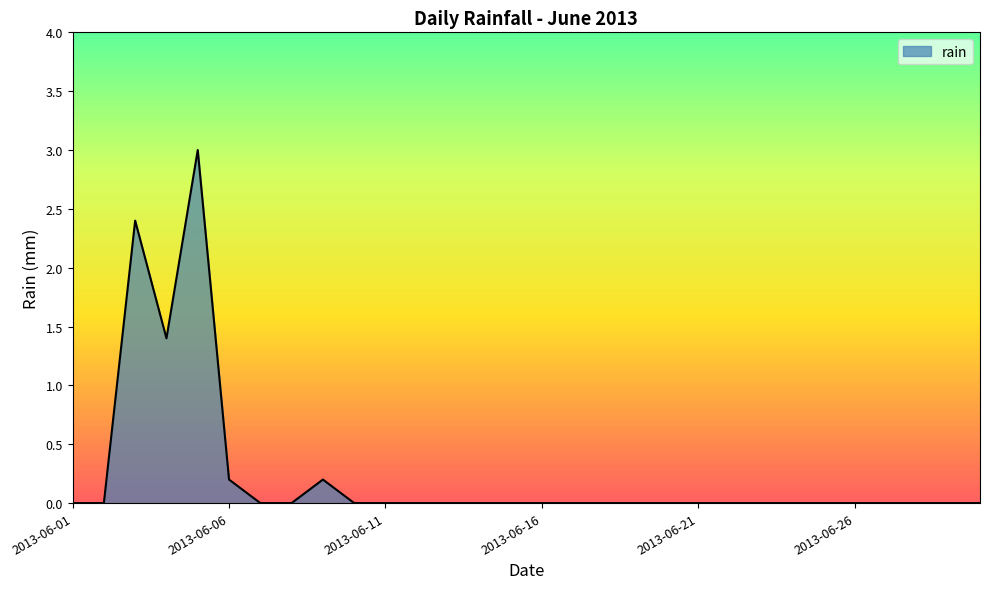

What is the difference between the maximum and minimum values?

3.0